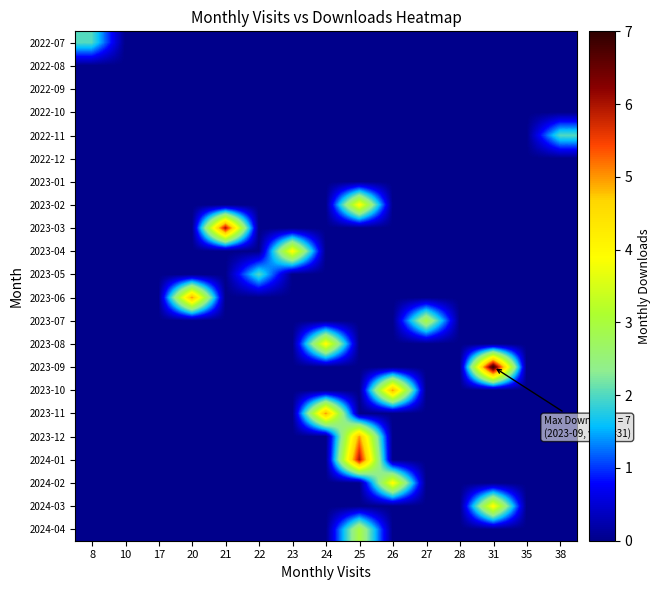

Which series changed the most between 8 and 10?

2022-07